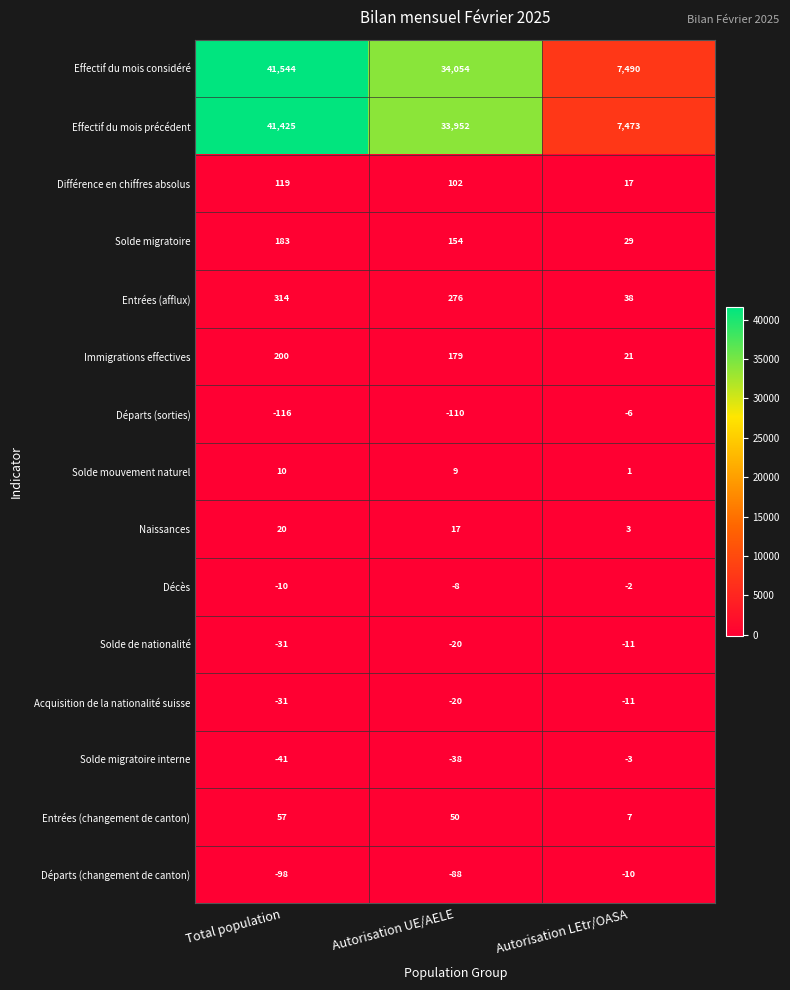

What is the maximum value shown in the chart?

41544